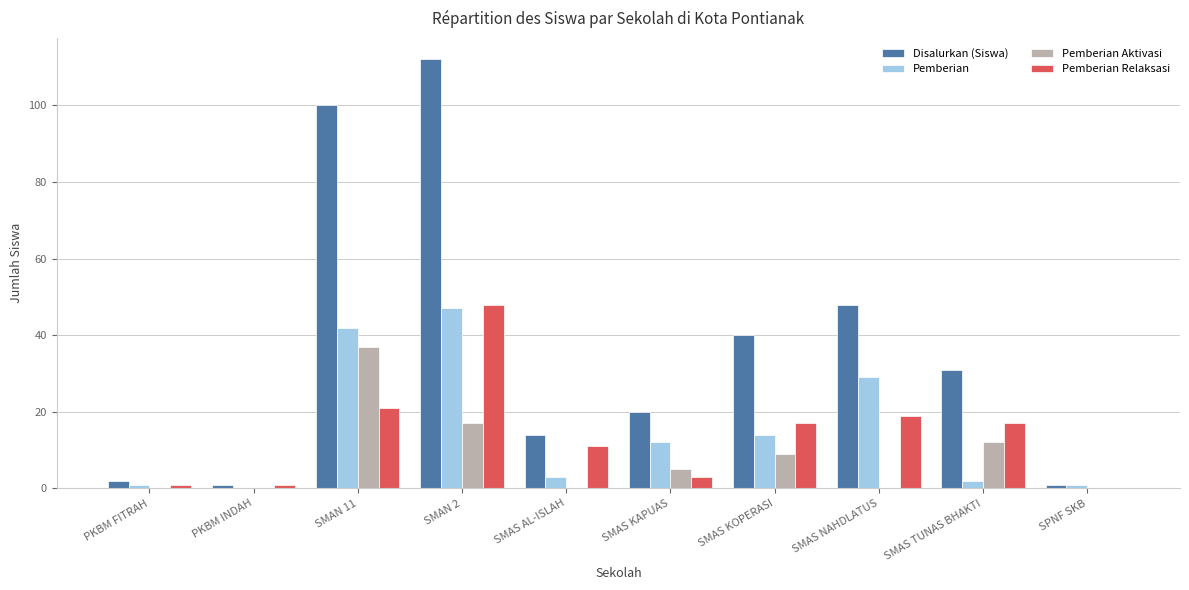

What is the maximum value shown in the chart?

112